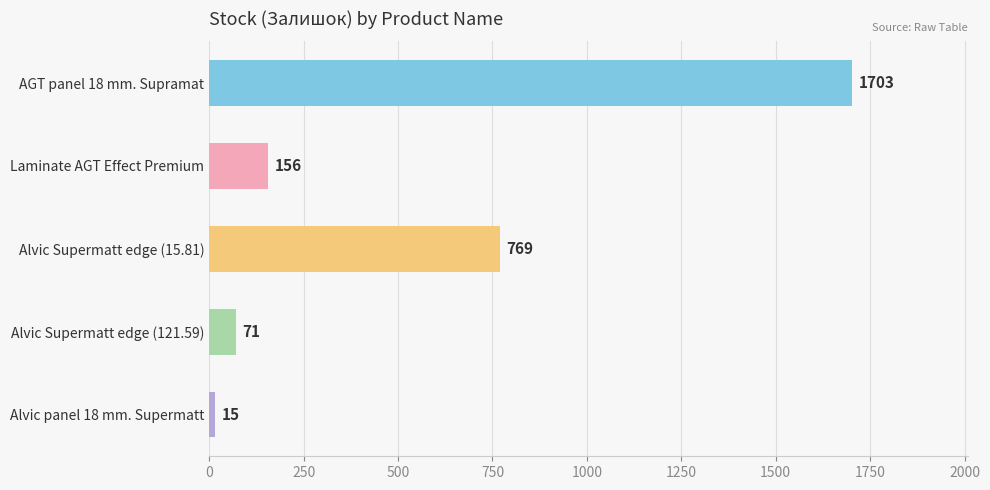

Which has a higher value, Laminate AGT Effect Premium or Alvic panel 18 mm. Supermatt?

Laminate AGT Effect Premium